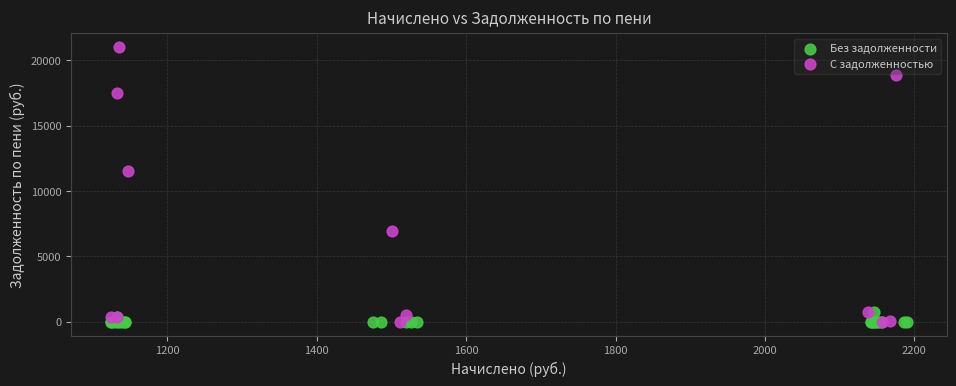

Which series contains the highest Y value?

С задолженностью